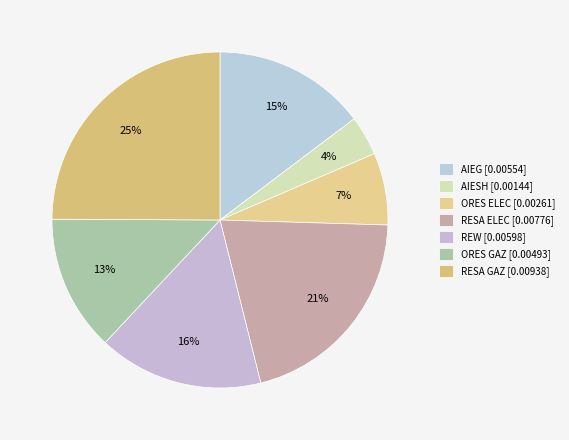

Which slice is the smallest?

AIESH